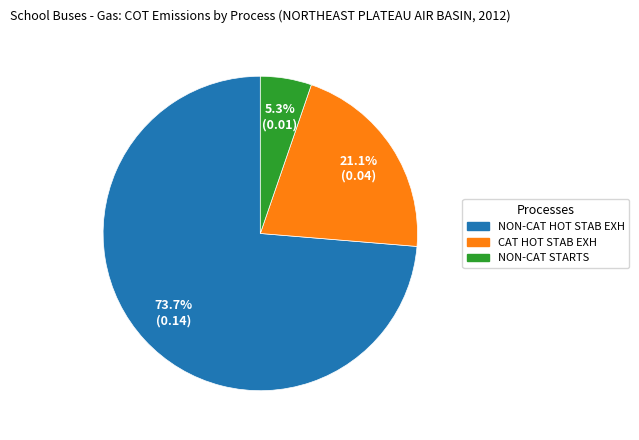

To the nearest percent, what is the difference between the largest and smallest slice percentages?

68%